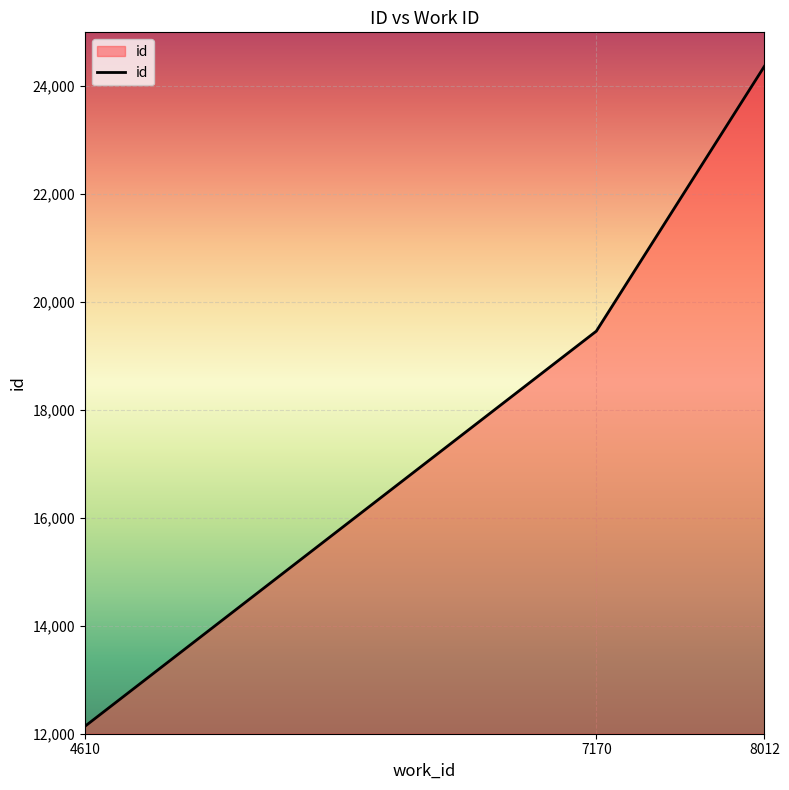

What is the maximum value shown in the chart?

24374.0